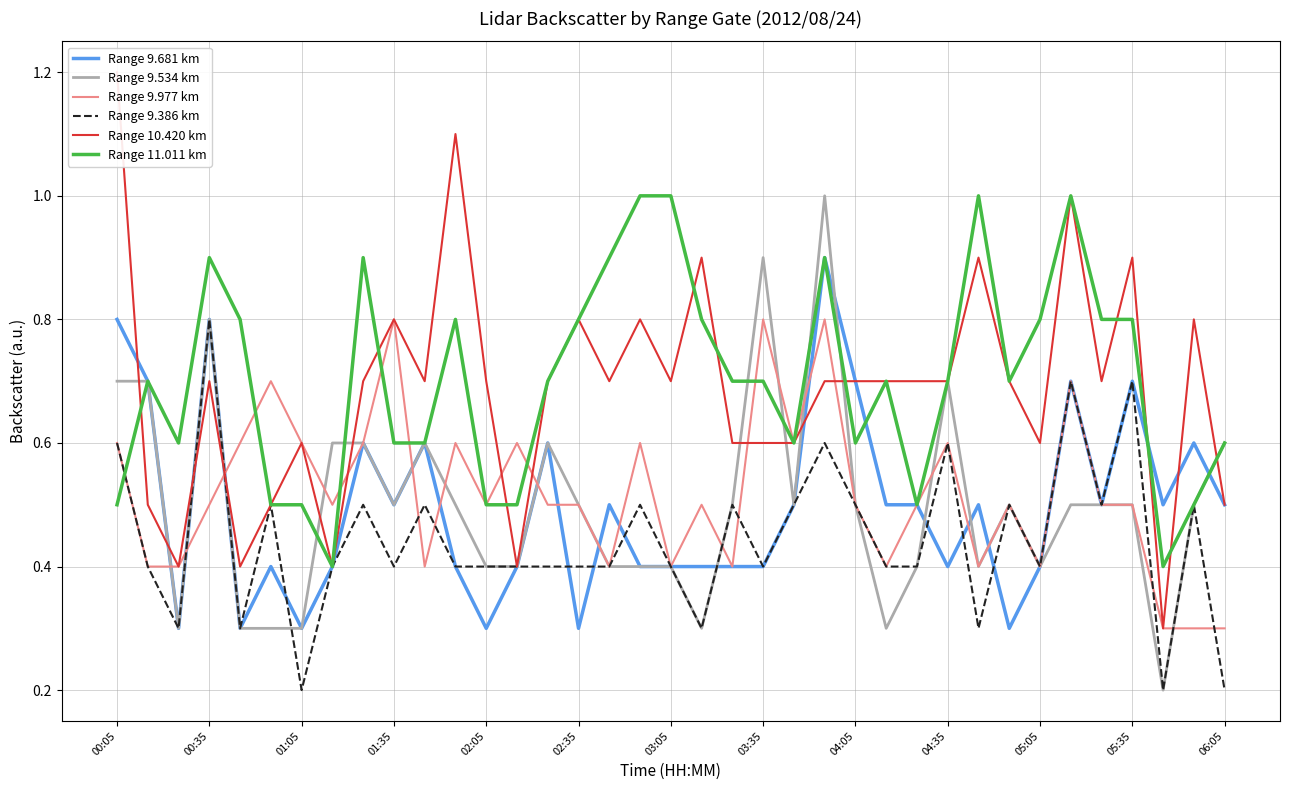

Rank the series at 25 from lowest to highest value.

Range 9.534 km, Range 9.977 km, Range 9.386 km, Range 9.681 km, Range 10.420 km, Range 11.011 km